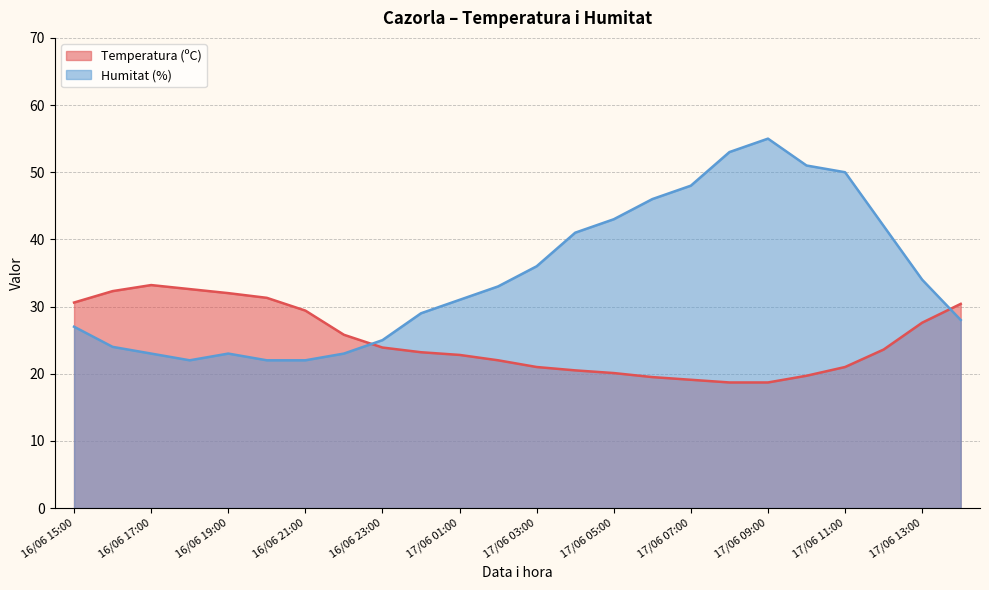

How many intersections are there between Temperatura (ºC) and Humitat (%)?

2